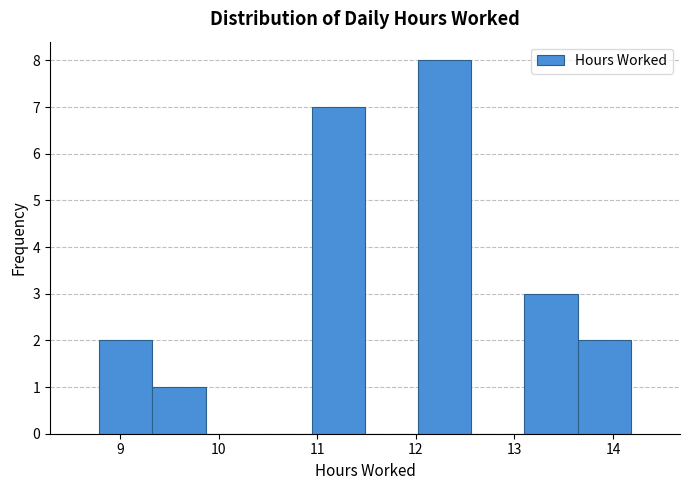

What is the height of the bar covering 13.1 to 13.6 on the x-axis? Neither the bar edges nor the heights are printed on the chart, so give them approximately, as read against the axes.

3